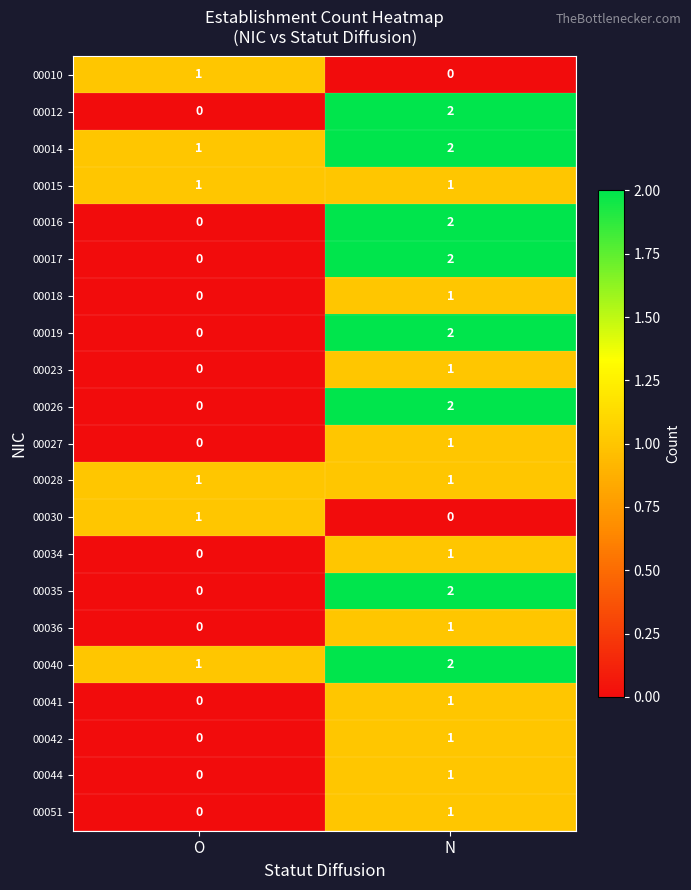

Rank the categories by 00036 value from lowest to highest.

O, N